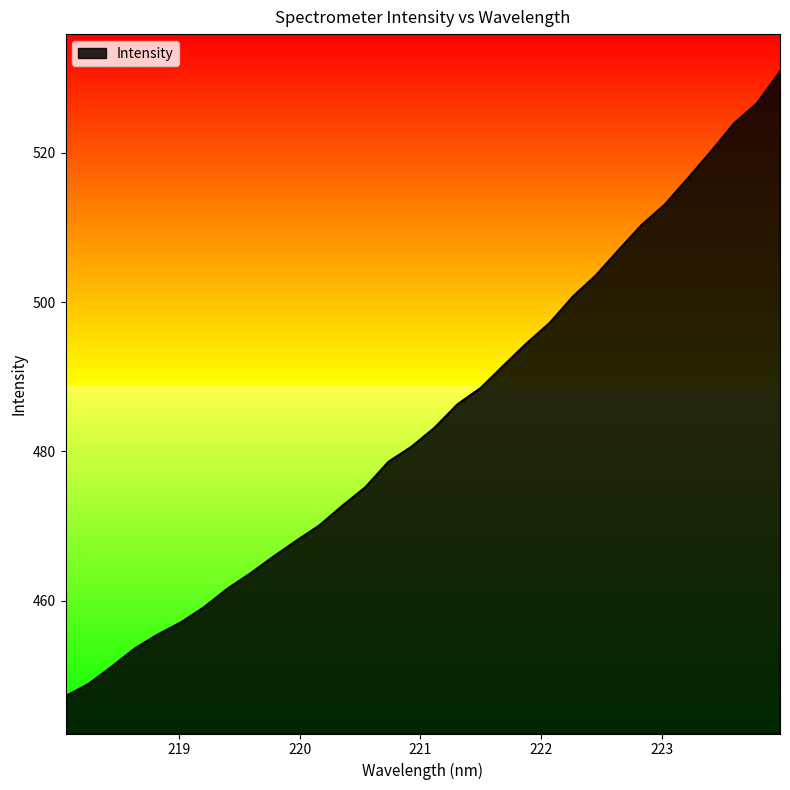

What is the greatest value displayed?

530.9